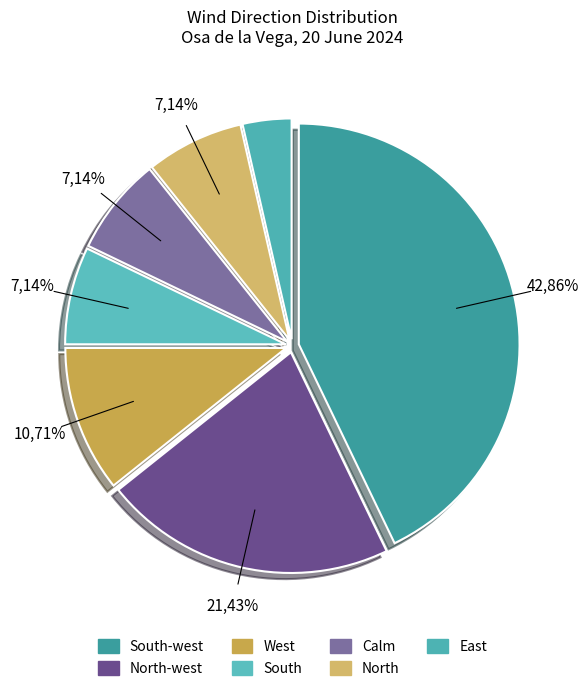

True or false: South-west accounts for 43% of the total.

True